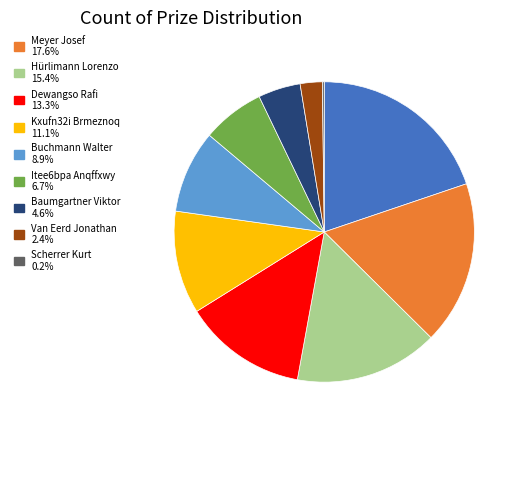

Is there a majority slice in this chart?

No